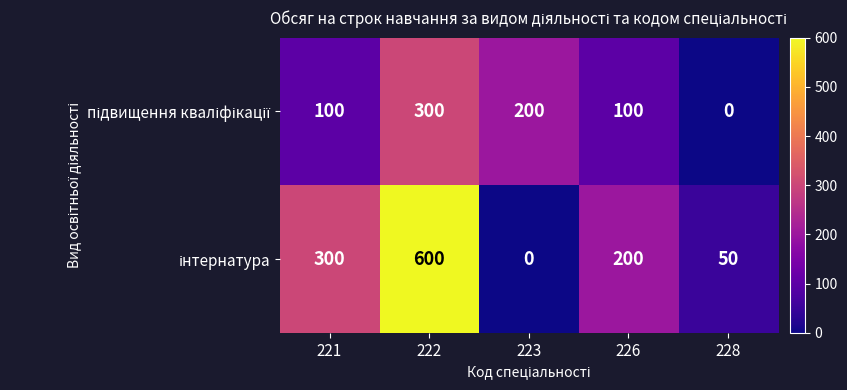

What is the total value across all series at 228?

50